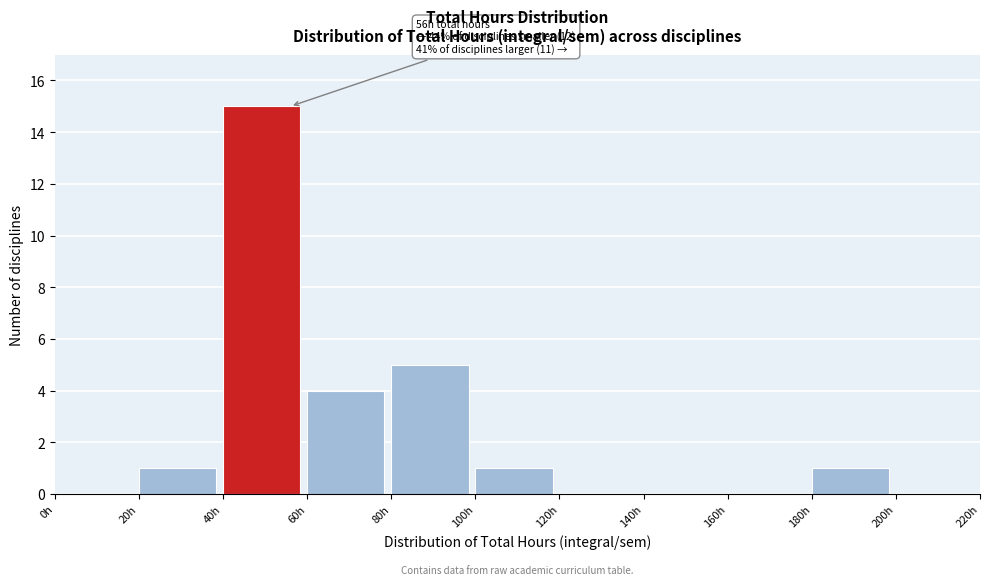

Over which range of the x-axis is the bar tallest?

40 to 60